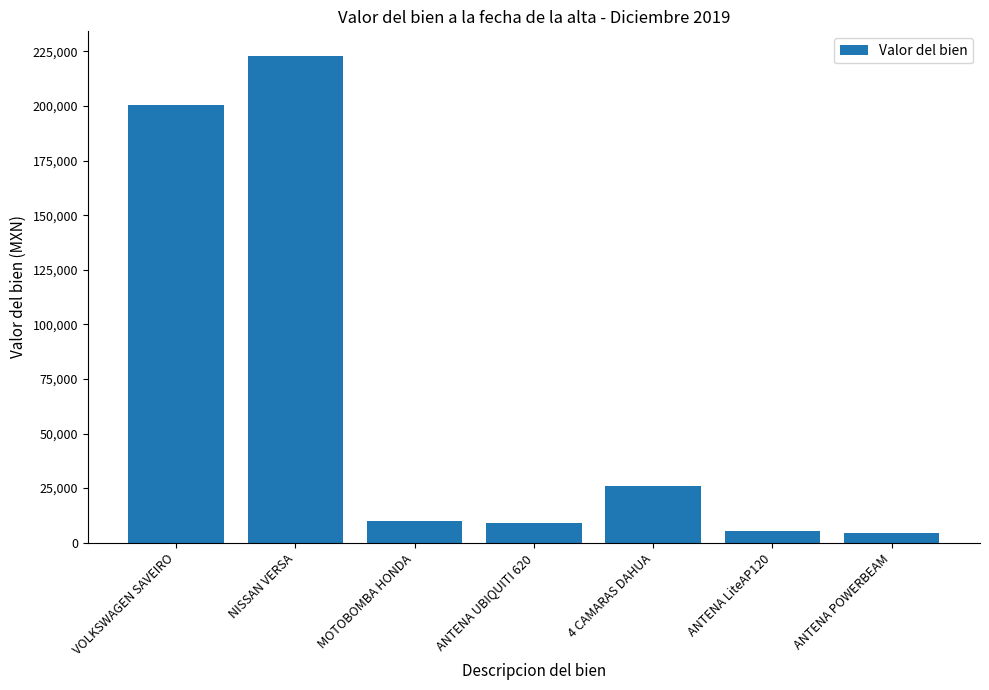

Between ANTENA POWERBEAM and VOLKSWAGEN SAVEIRO, which is larger?

VOLKSWAGEN SAVEIRO